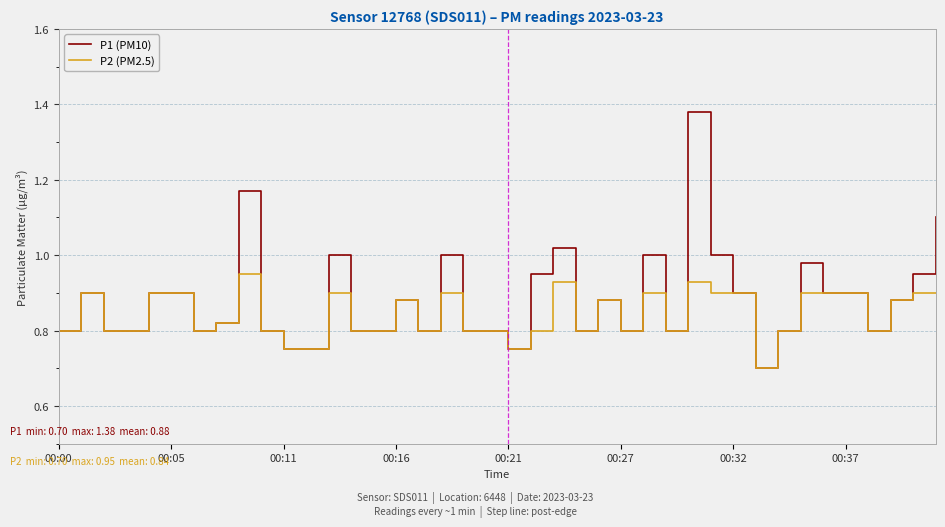

What is the smallest value displayed?

0.7